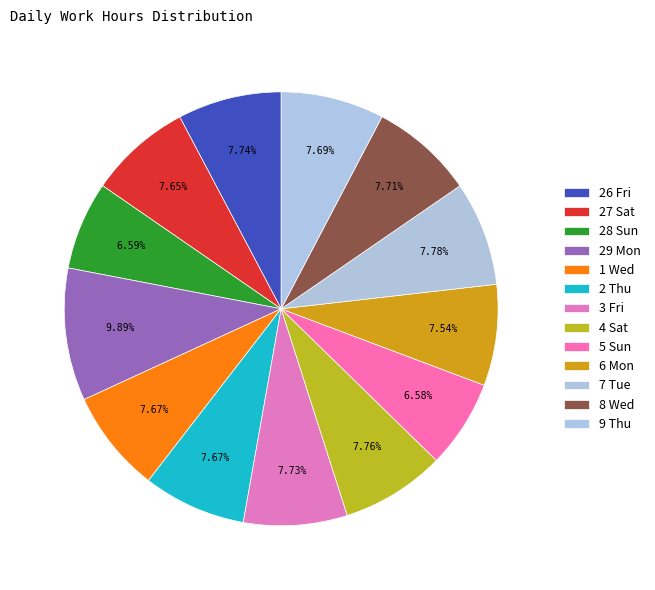

Which has a higher value, 7 Tue or 28 Sun?

7 Tue